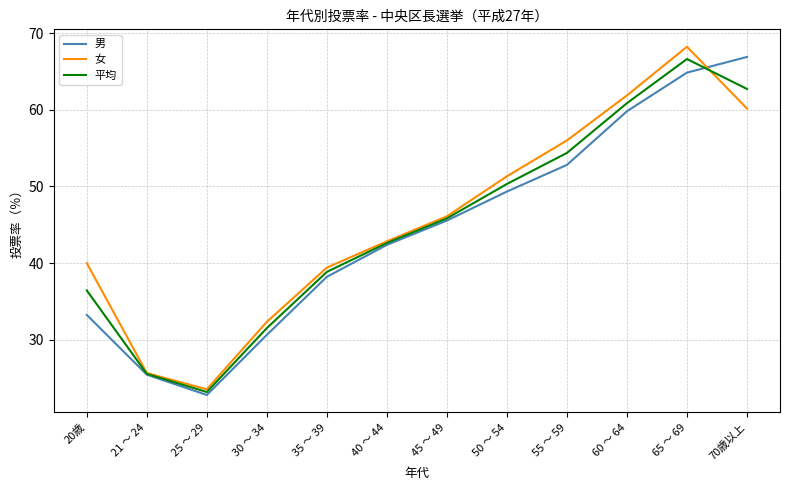

What is the difference between the 平均 values at 20歳 and 21 ～ 24?

10.9